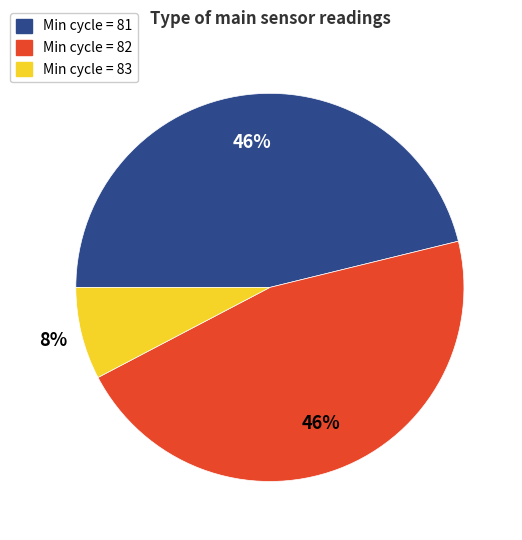

How many segments does this pie chart have?

3